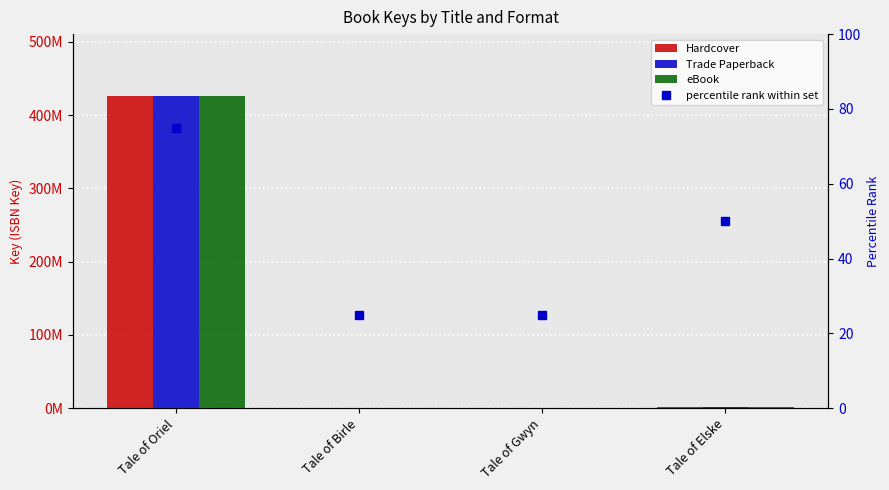

What is the sum of the Hardcover values at Tale of Birle and Tale of Oriel?

425944496